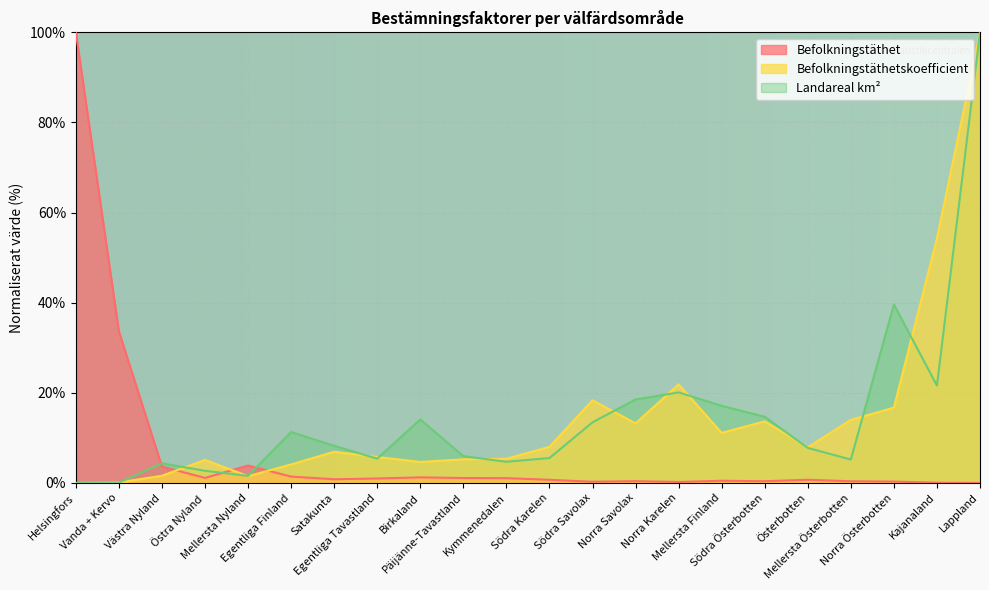

How many values in the Landareal km2 series exceed 8?

11